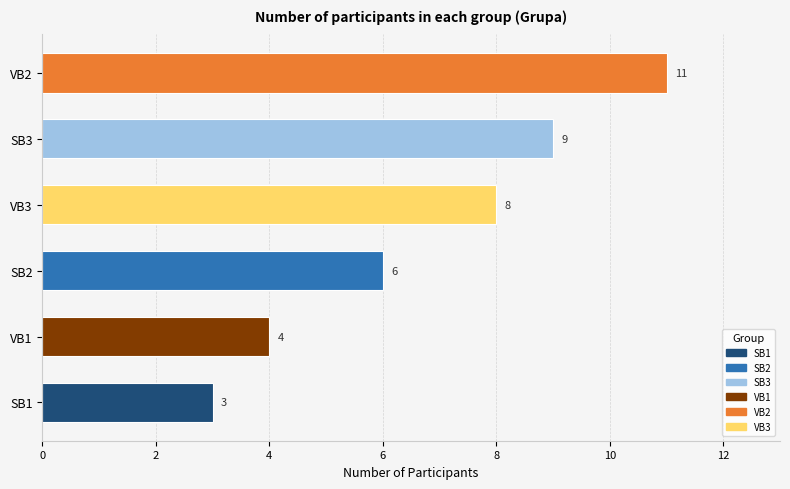

Rank the categories by value from highest to lowest.

VB2, SB3, VB3, SB2, VB1, SB1